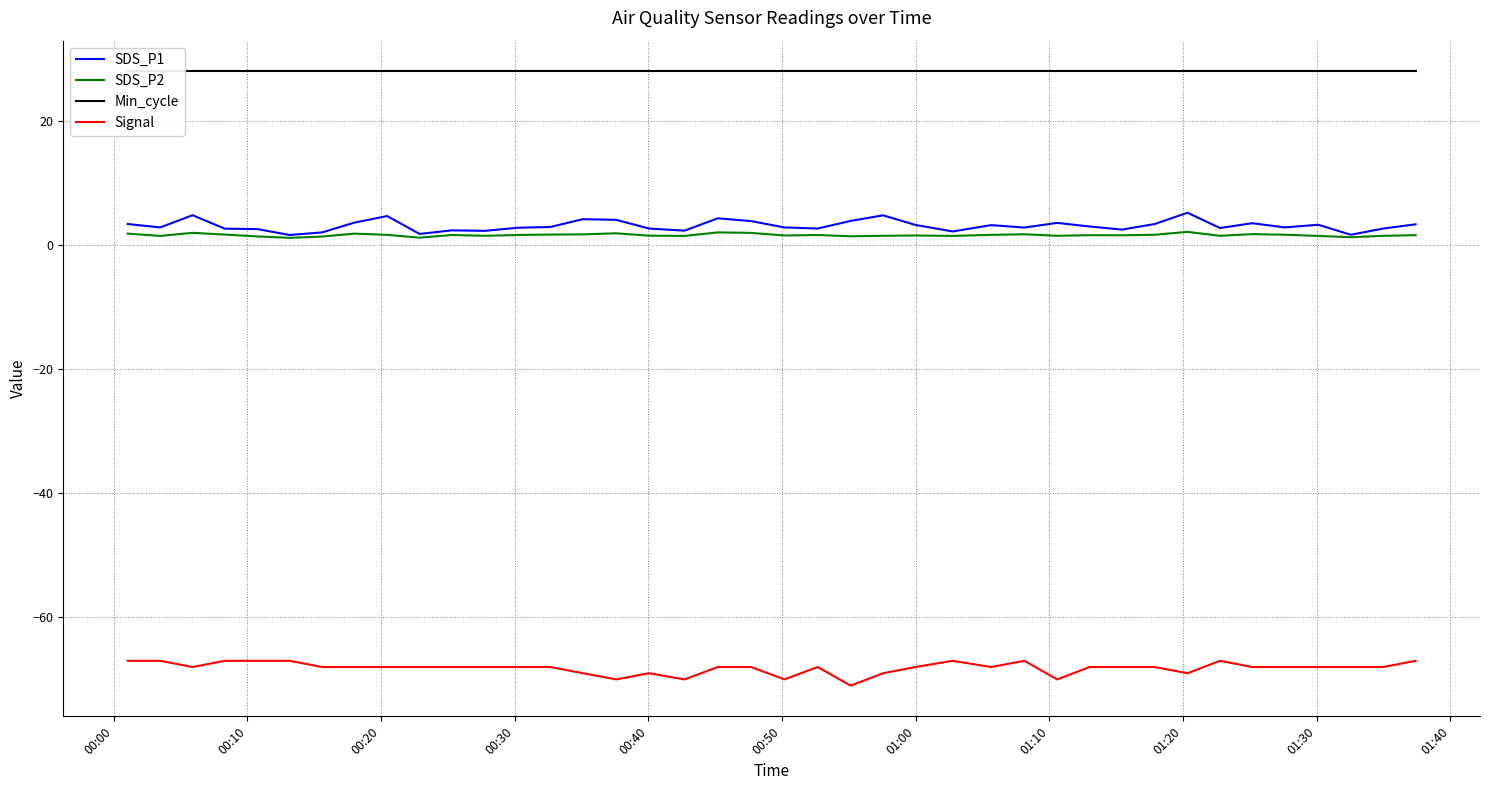

Count the Signal values in the range -68 to -67.

31